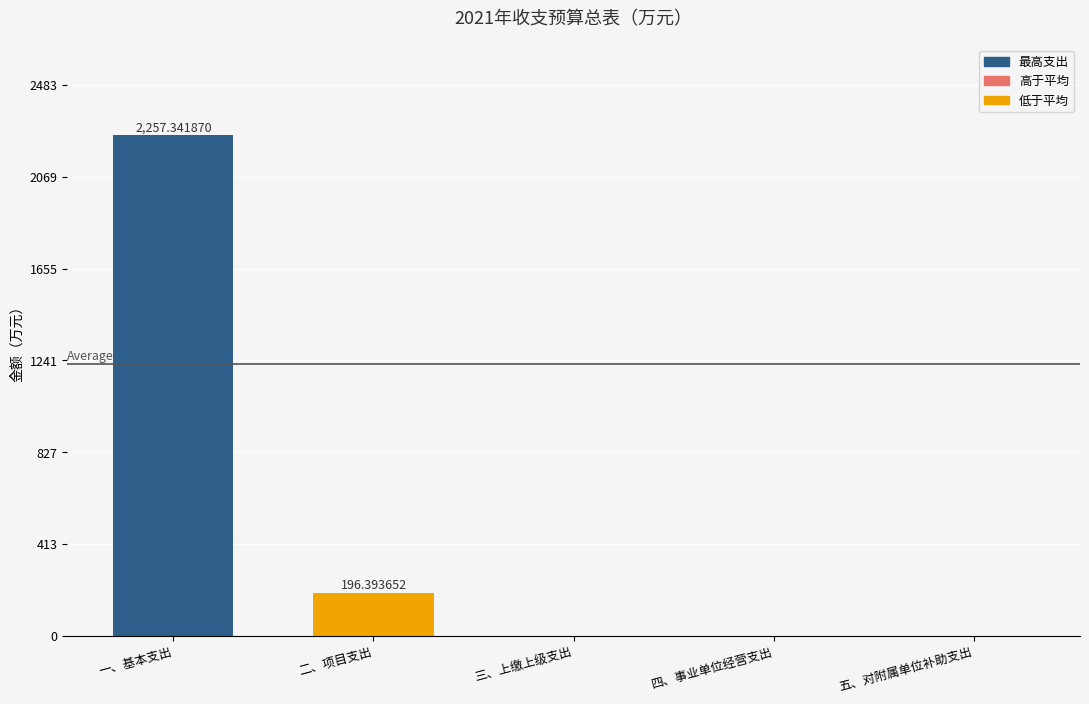

The value at 五、对附属单位补助支出 is 0.0. True or false?

True